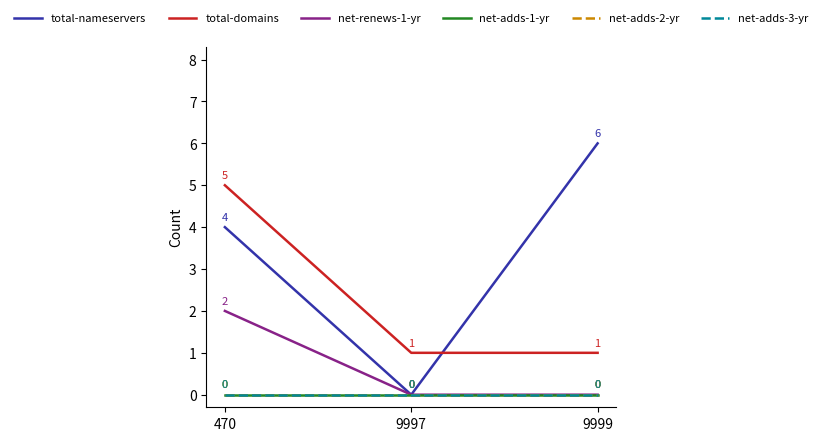

What is the sum of all total-nameservers values?

10